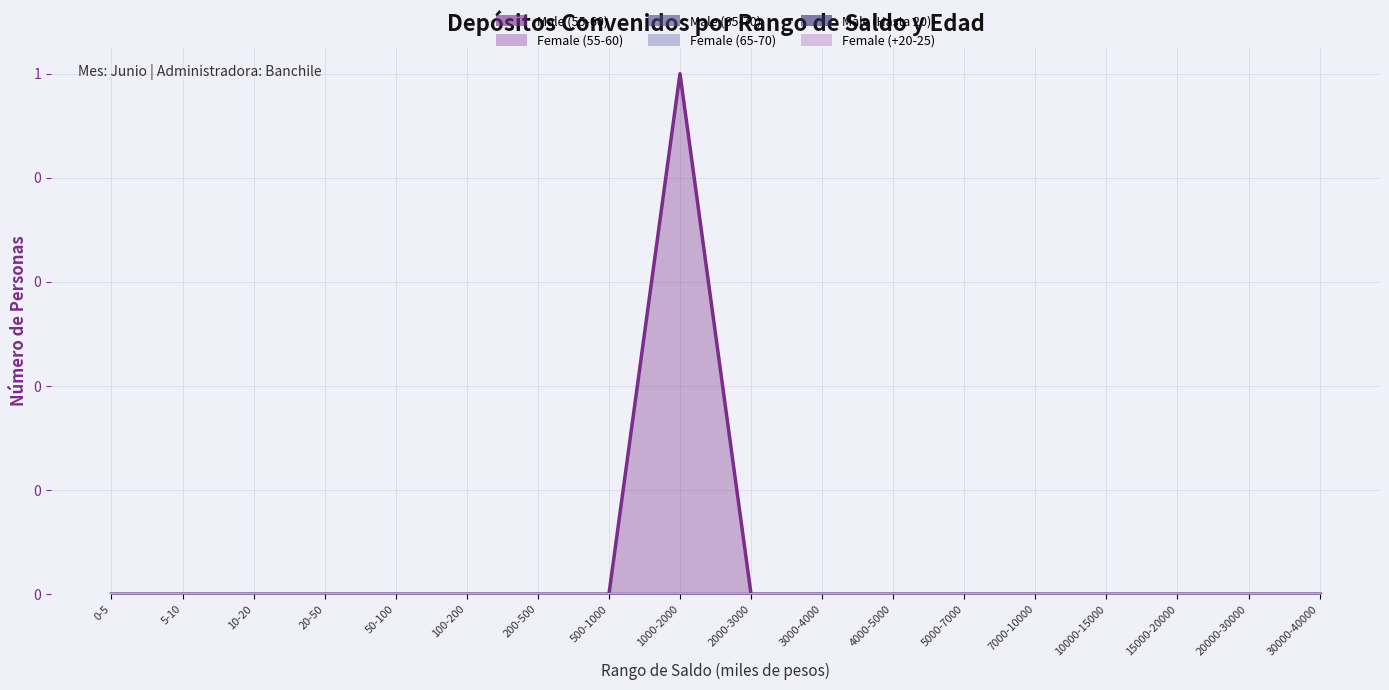

True or false: Female (+20-25) and Male (Hasta 20) cross at least once.

False